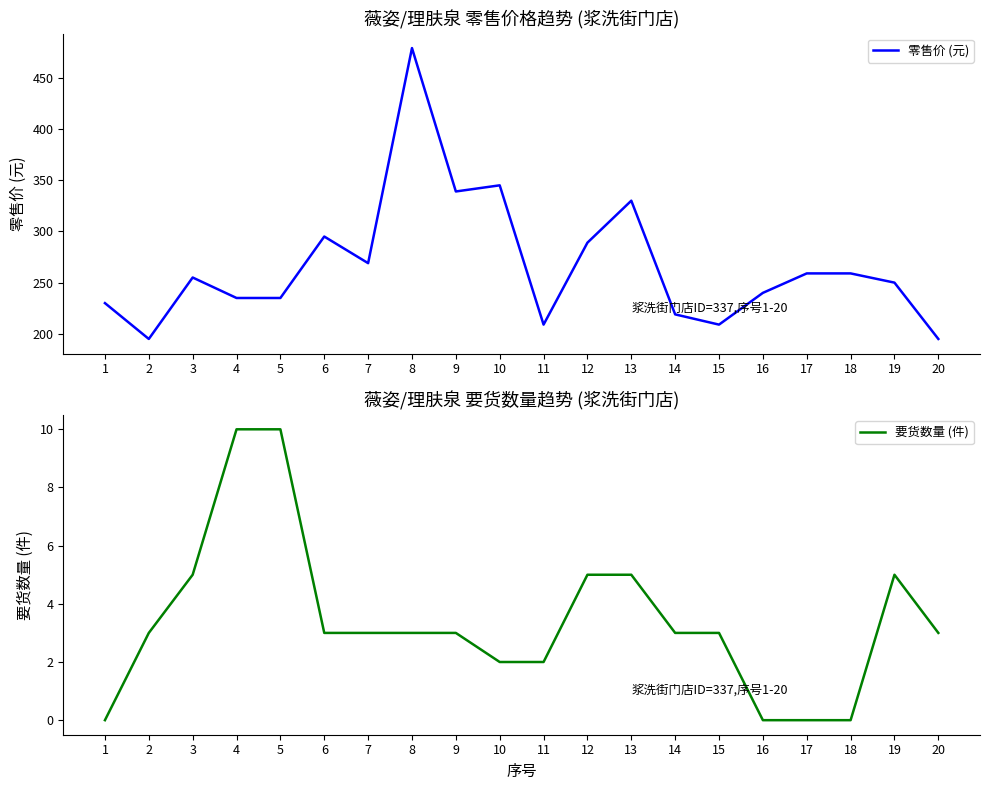

Is it true that 零售价 (元) equals 333 at 20?

False